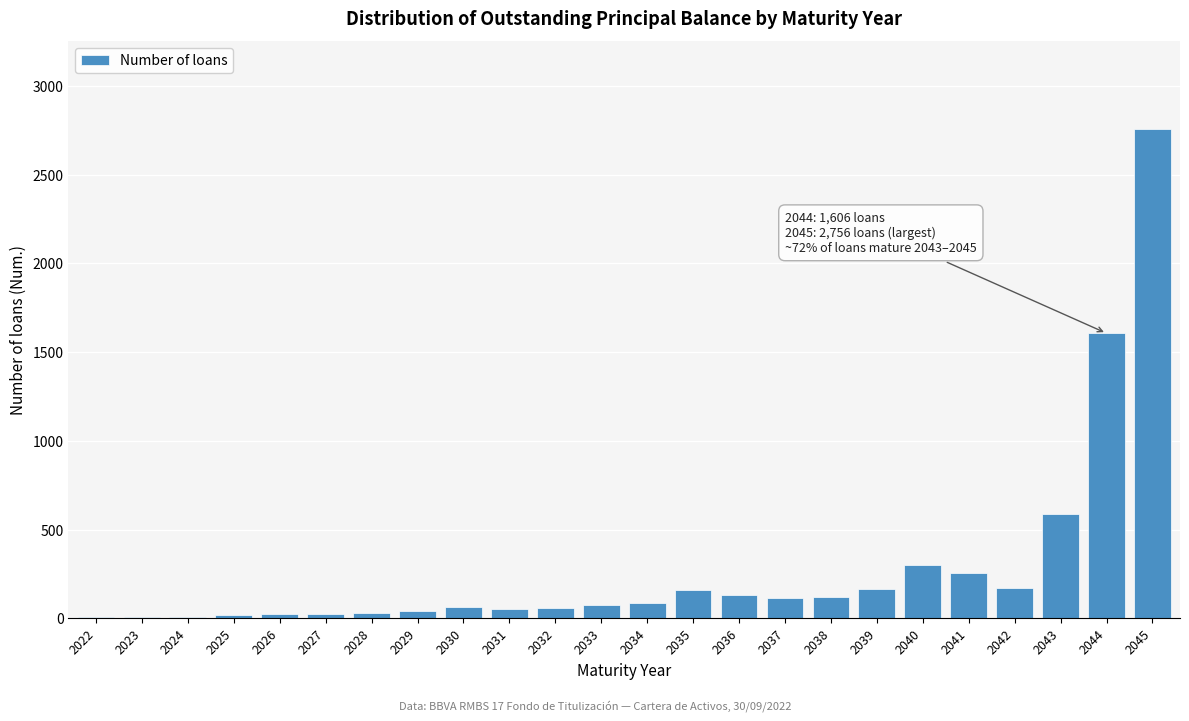

What is the sum of all values?

6857